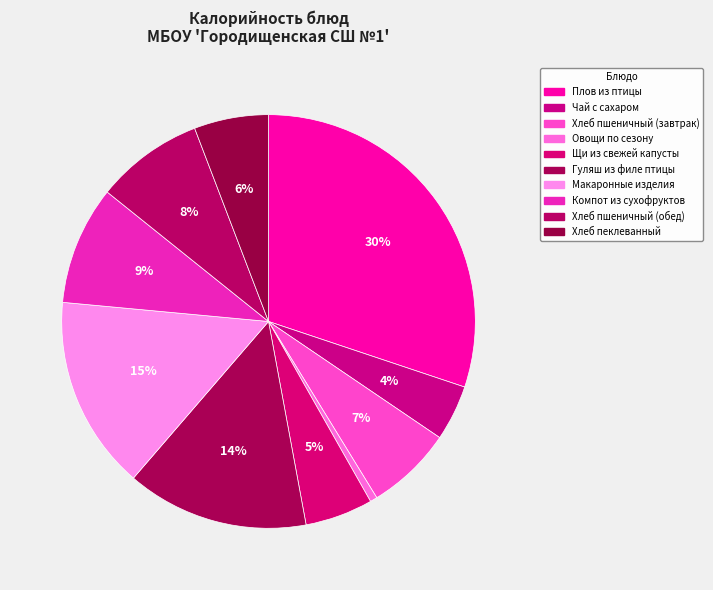

How many segments does this pie chart have?

10